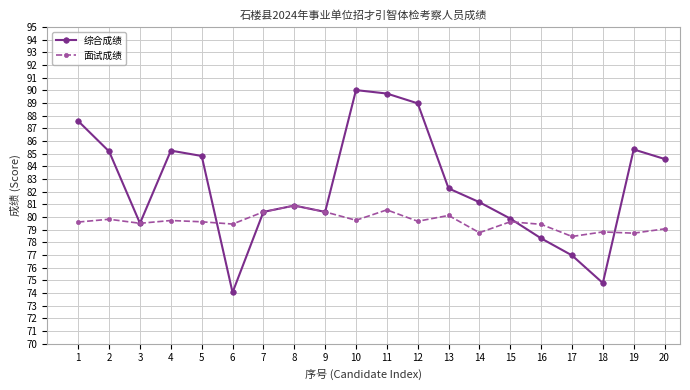

Which series has the largest range (max minus min)?

综合成绩